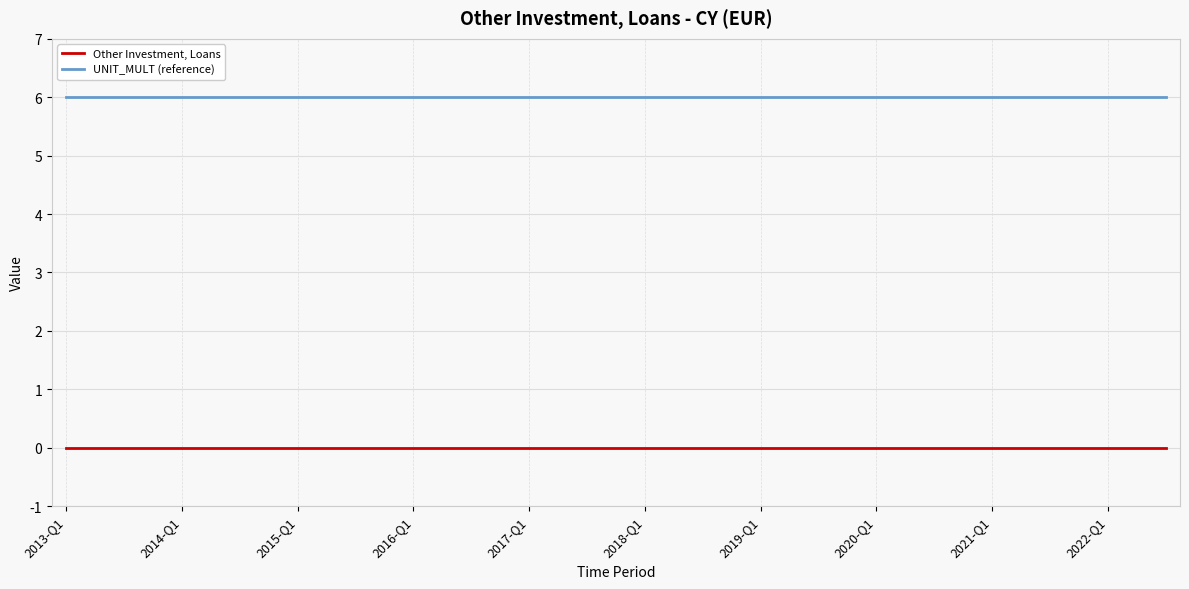

What is the minimum value for UNIT_MULT (reference)?

6